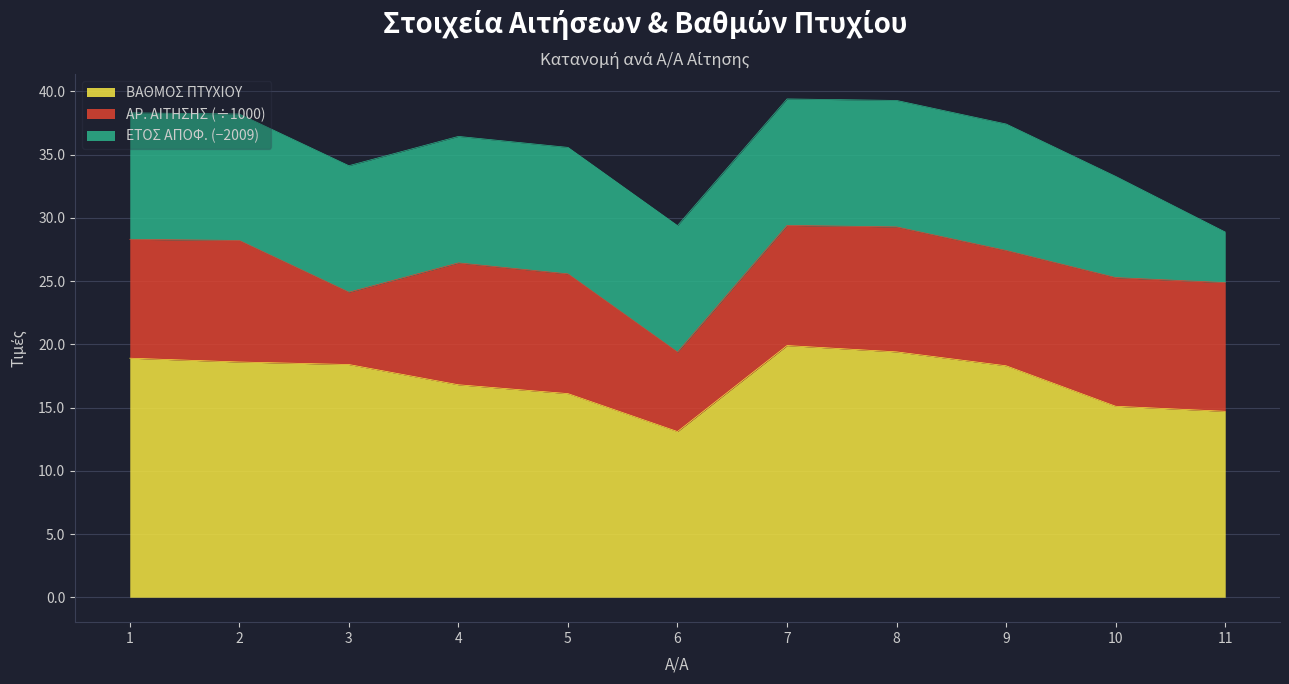

Which series has the largest total across all categories?

ΒΑΘΜΟΣ ΠΤΥΧΙΟΥ